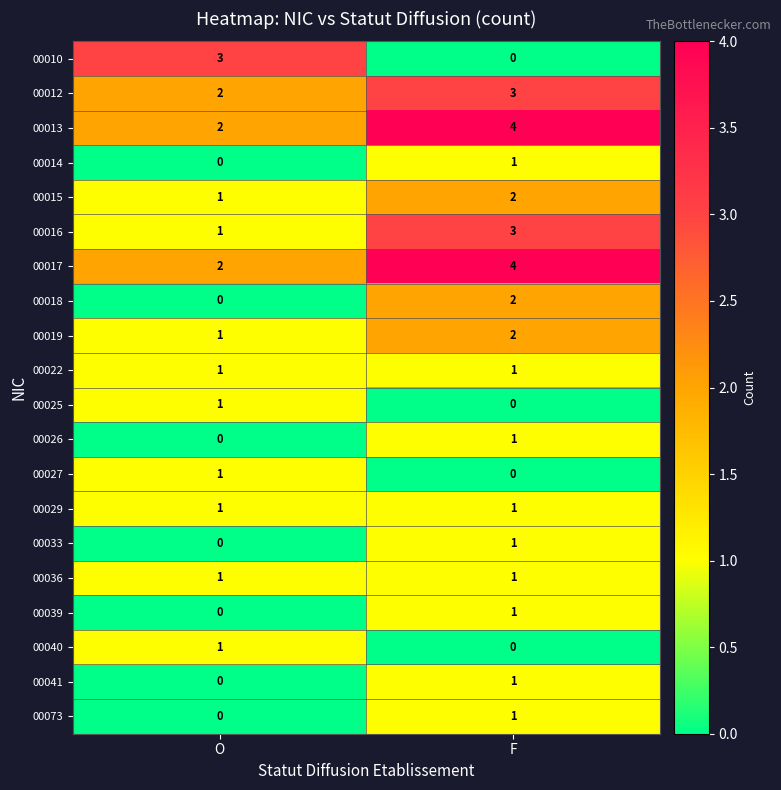

The 00010 series shows 0 at F. True or false?

True